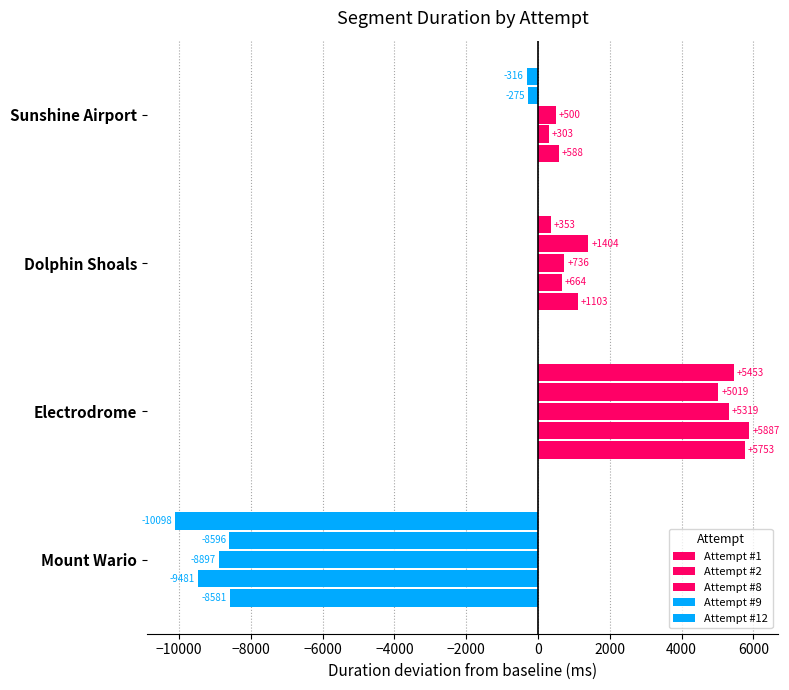

How many positive values does the Attempt #9 series have?

2